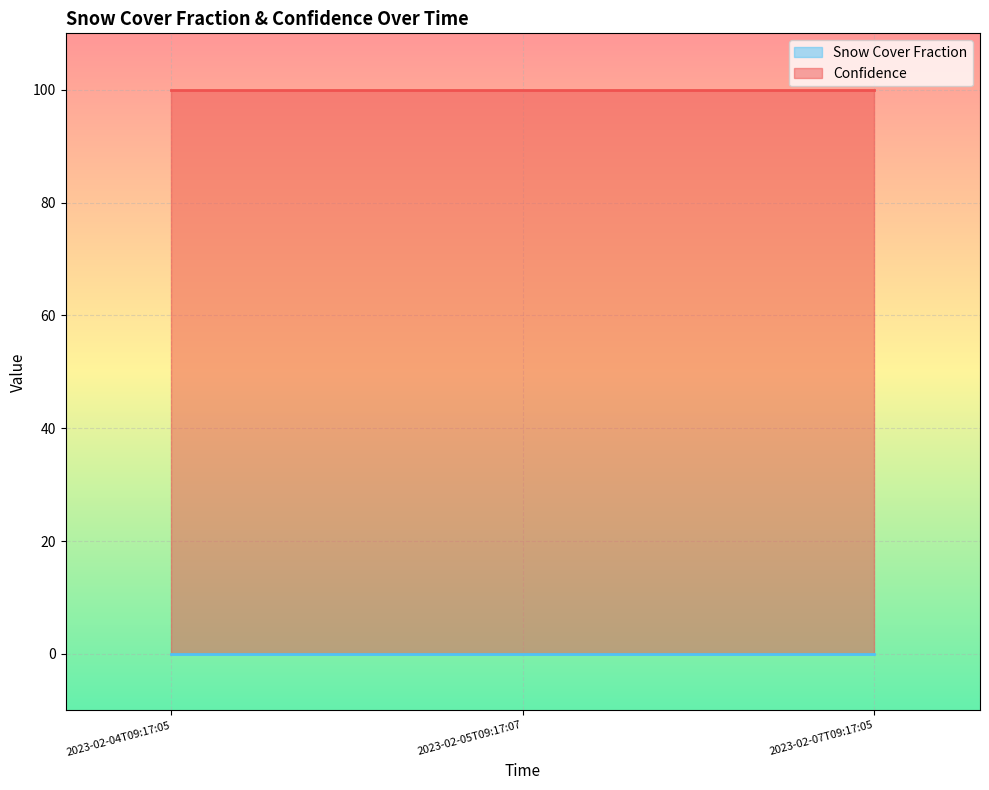

How many lines are shown in the chart?

2